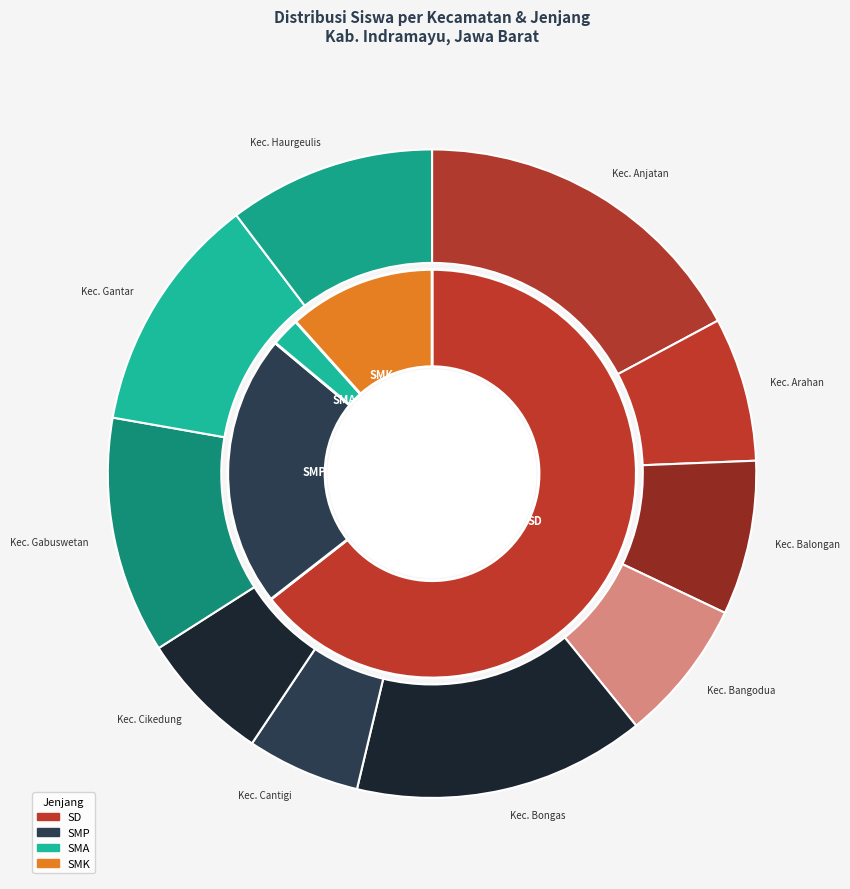

What is the total percentage of Kec. Anjatan and Kec. Bangodua?

23.0%